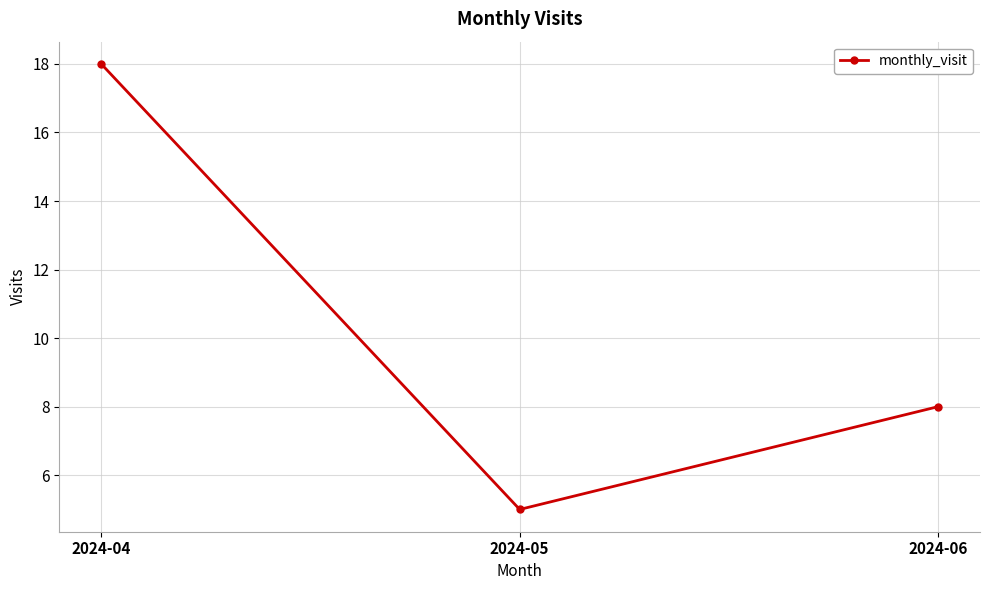

What is the minimum value shown in the chart?

5